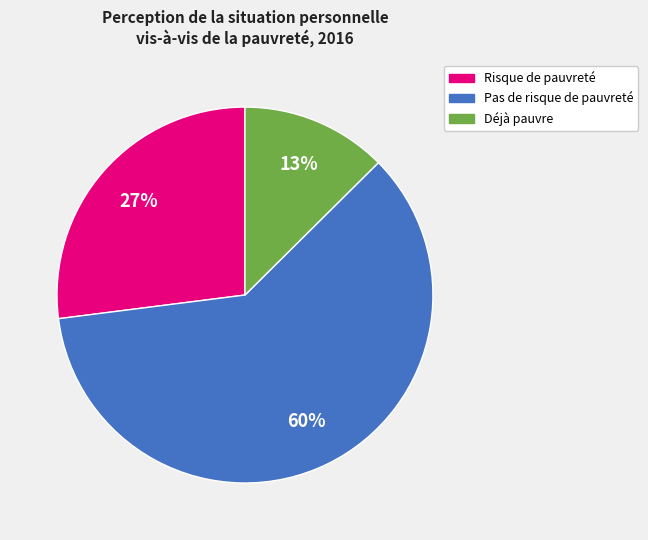

To the nearest percent, what is the average slice percentage?

33%